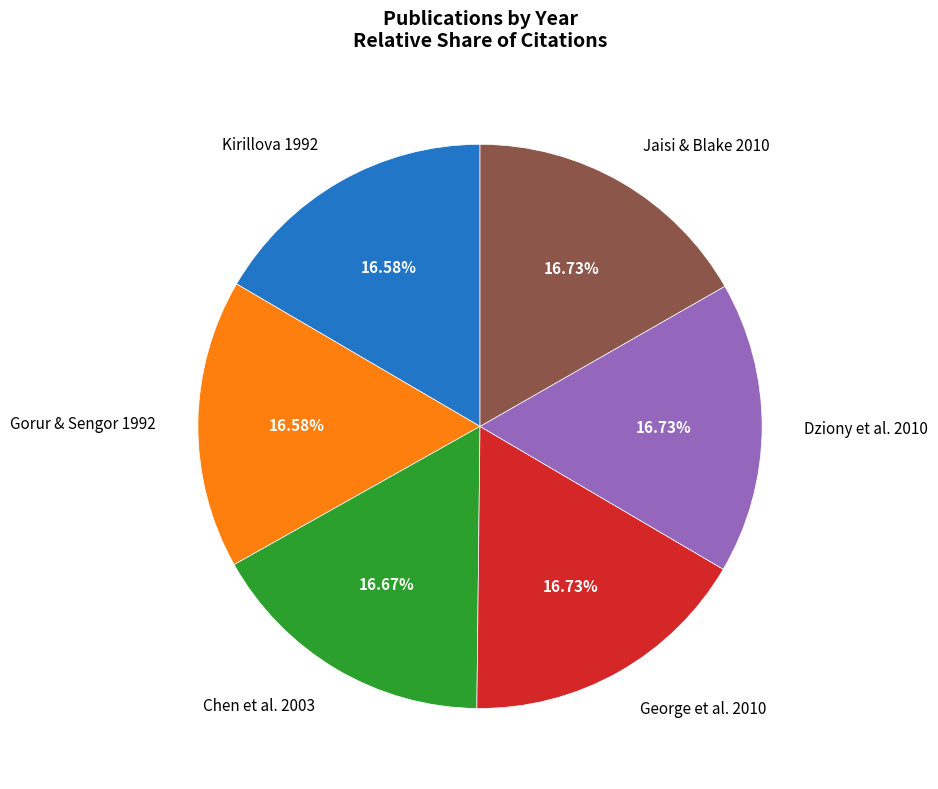

What percentage is the Chen et al. 2003 slice, to the nearest percent?

17%